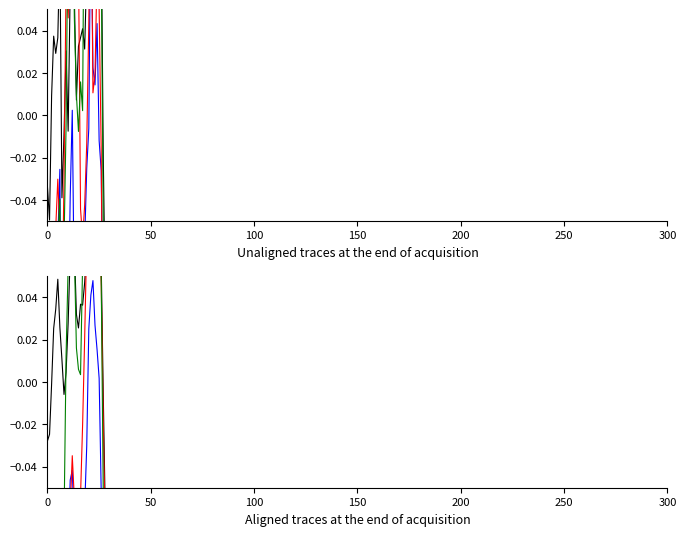

What is the label of the 18th point from the right?

13